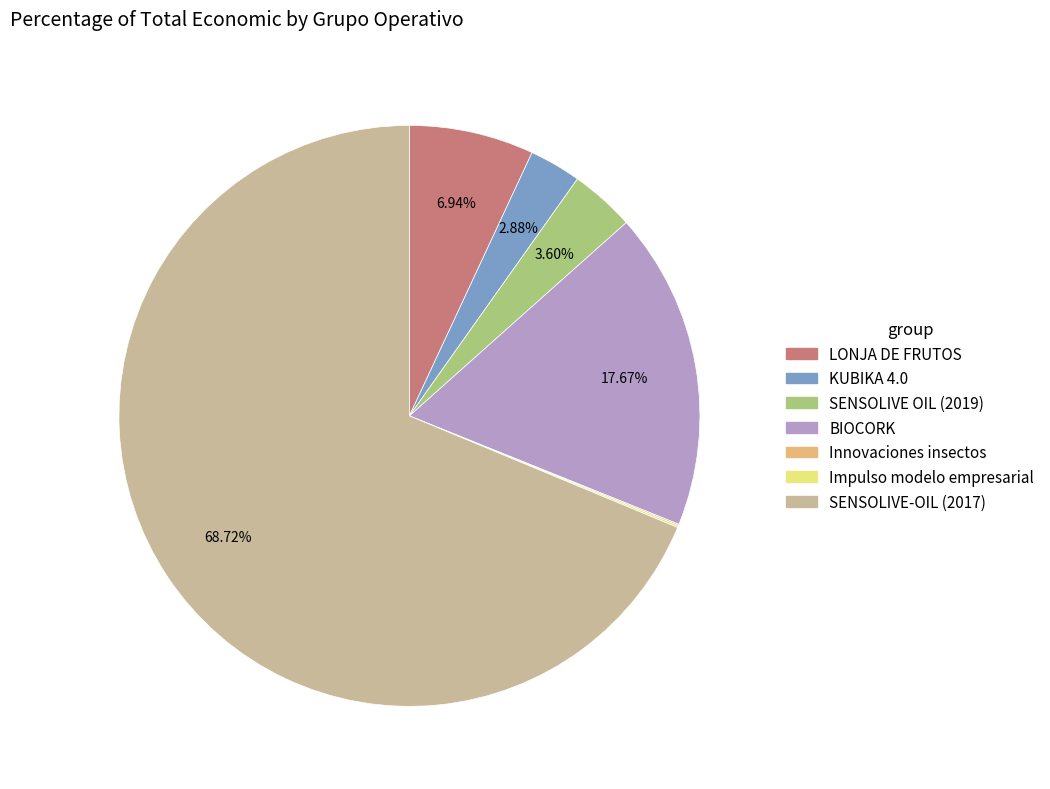

Does SENSOLIVE-OIL (2017) account for over 50% of the chart?

Yes